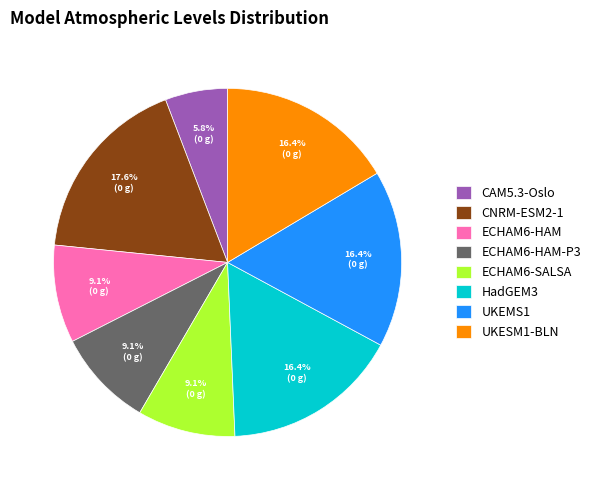

Is the sum of ECHAM6-SALSA and HadGEM3 greater than half?

No